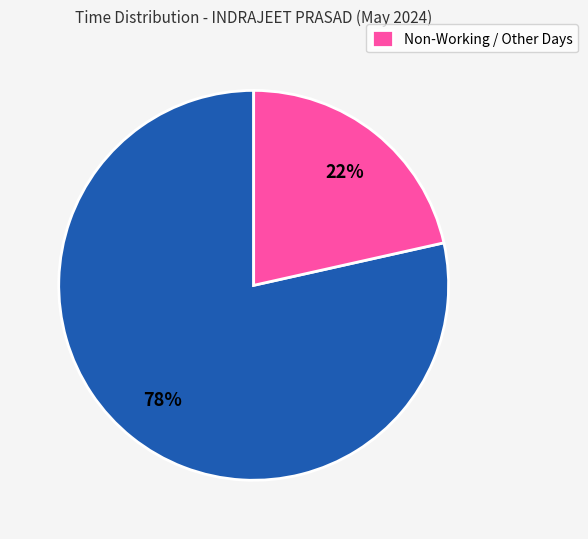

Is there a majority slice in this chart?

Yes